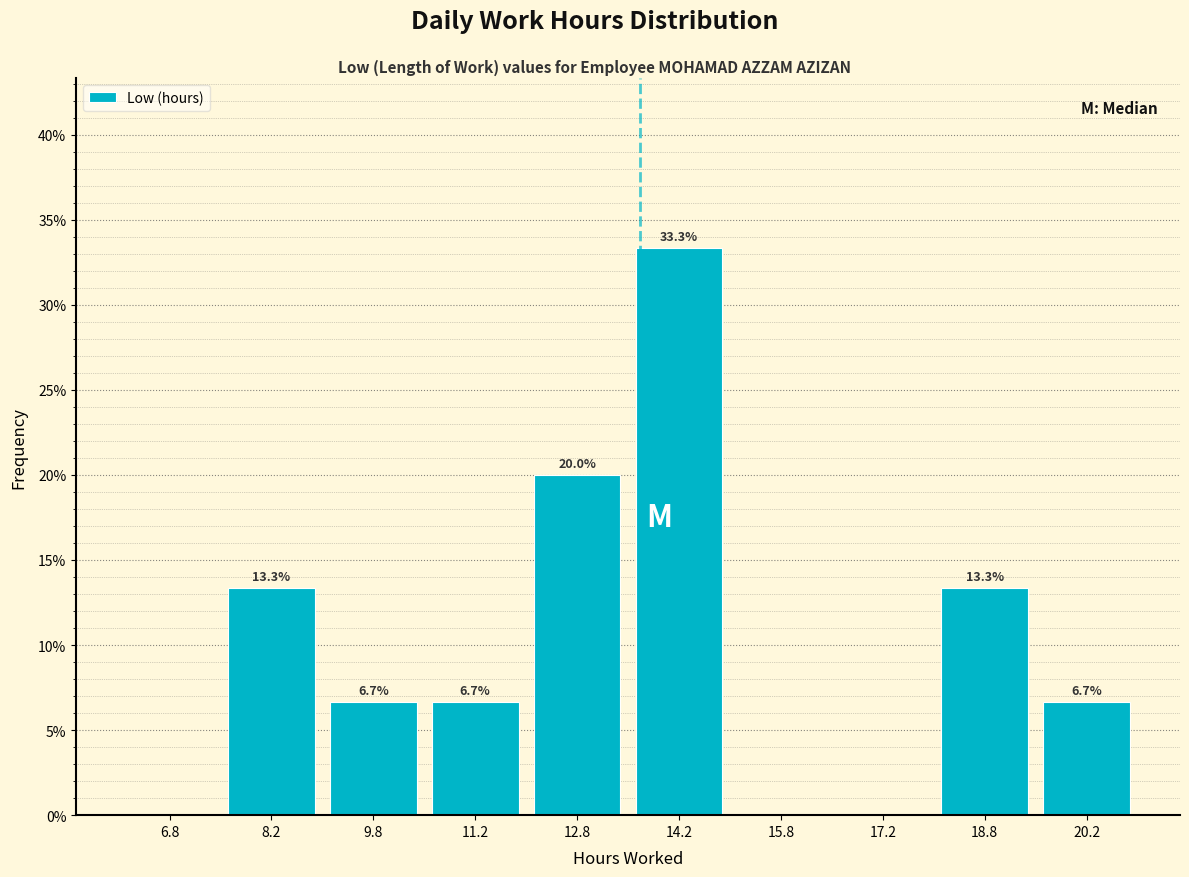

Over which range of the x-axis is the bar tallest?

13.5 to 15.0